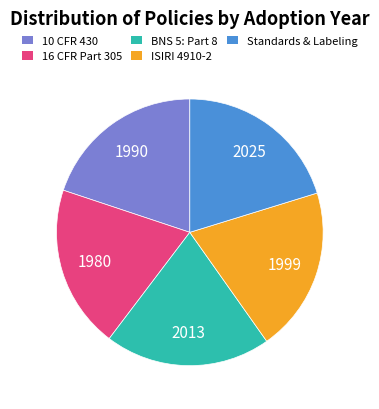

Is it true that 10 CFR 430 is 33% of the pie?

False